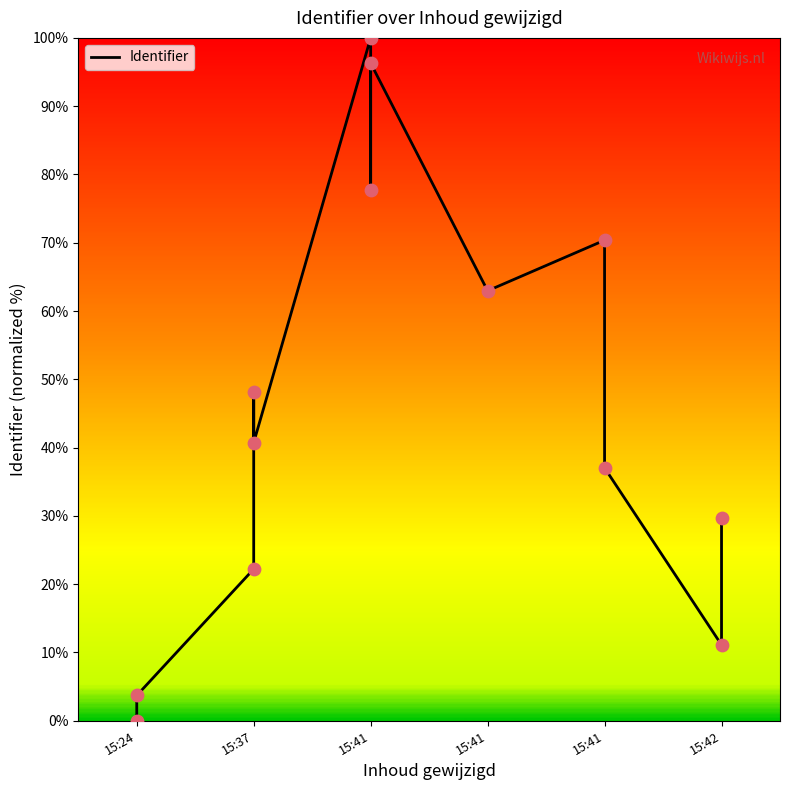

What is the change in value from 15:41 to 15:42?

-7.4